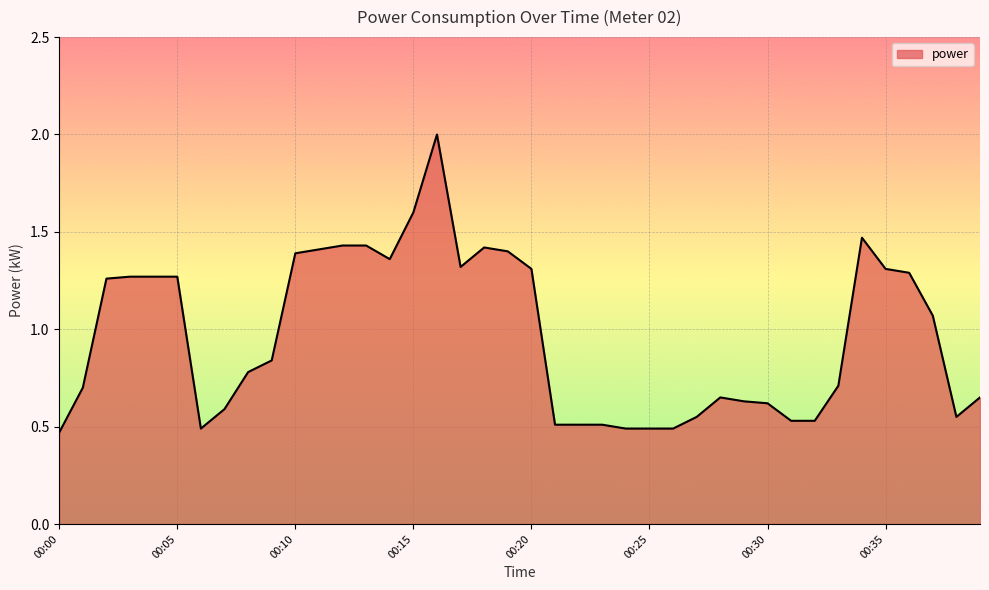

What is the greatest value displayed?

2.0